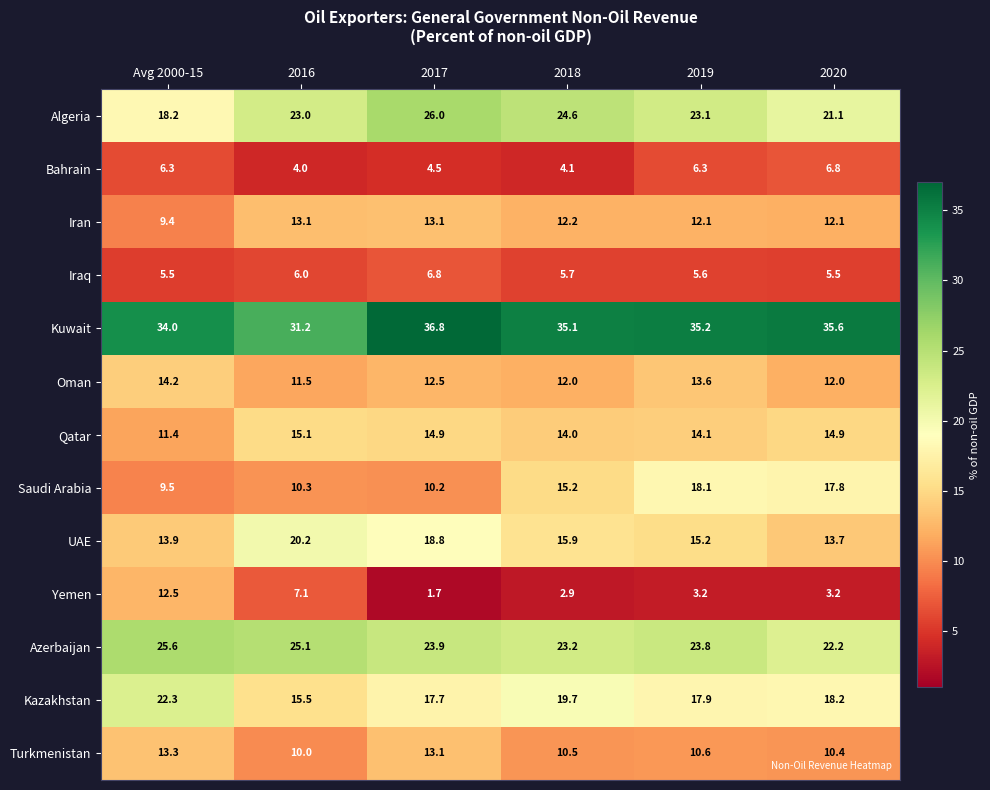

List the labels in order of Saudi Arabia value, smallest first.

Avg 2000-15, 2017, 2016, 2018, 2020, 2019